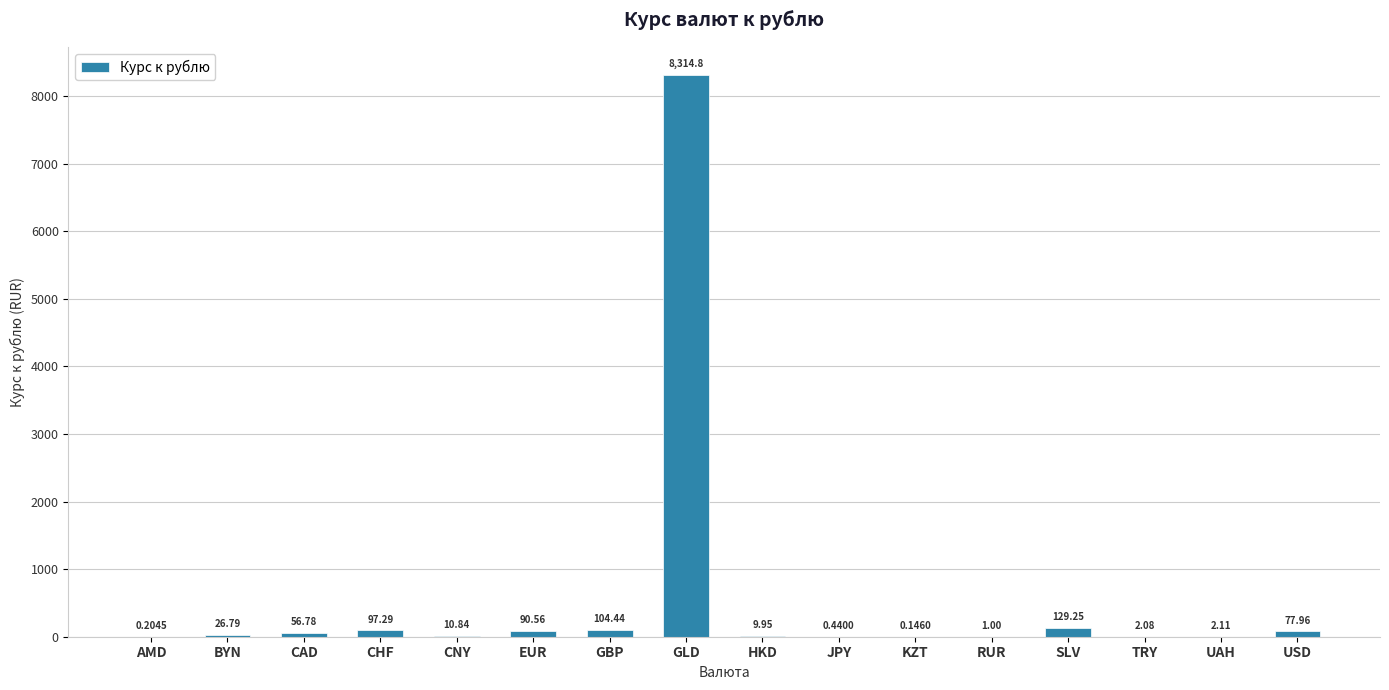

Between KZT and JPY, which is larger?

JPY